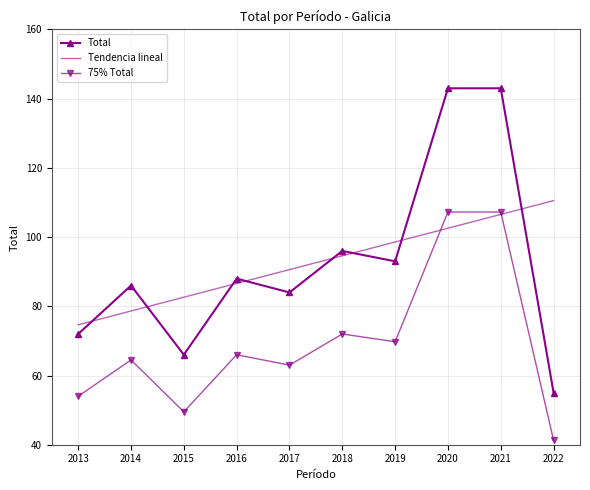

What is the maximum value shown in the chart?

143.0